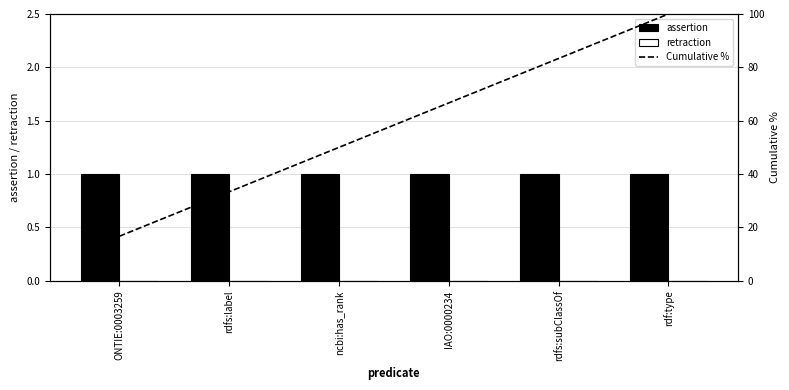

Does the chart contain any negative values?

No